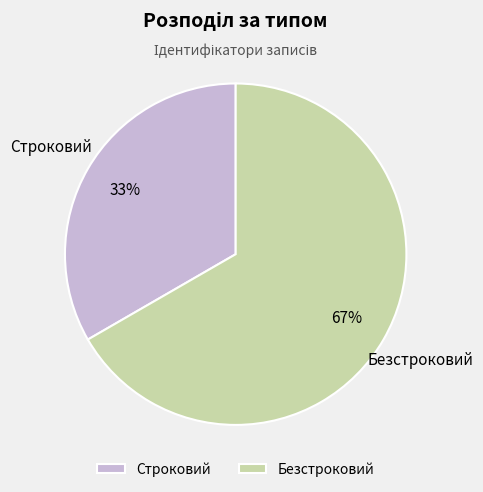

Which has a higher value, Безстроковий or Строковий?

Безстроковий